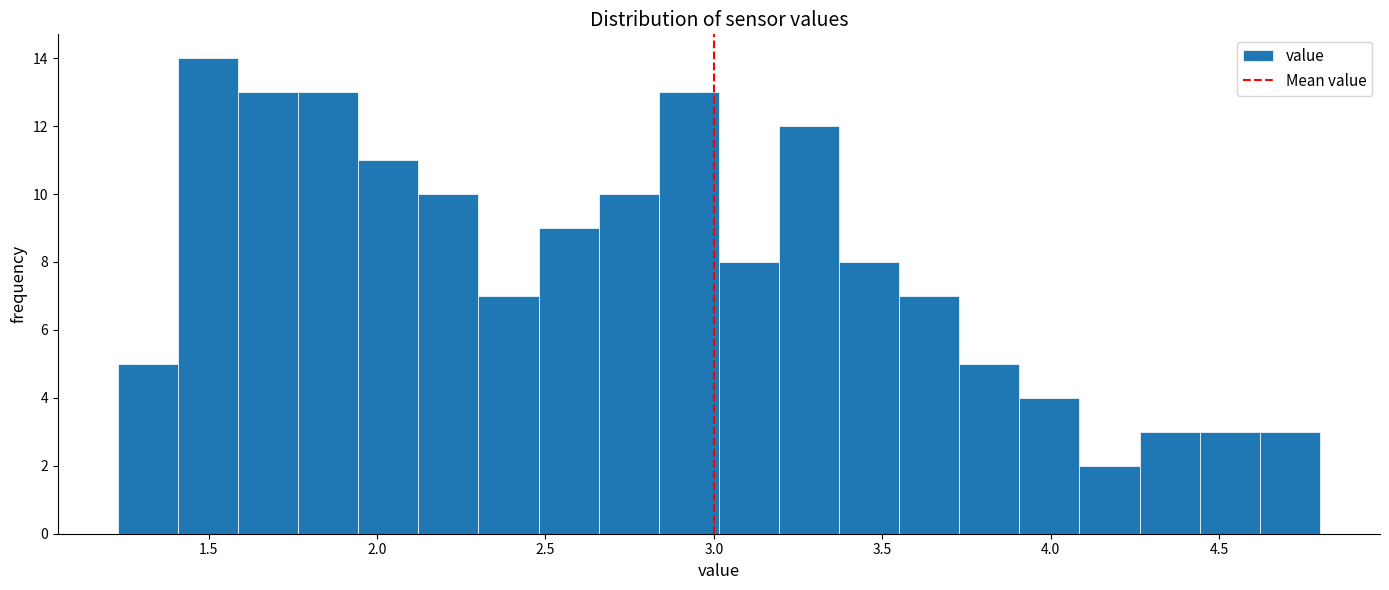

Around what value on the x-axis is the tallest bar? Give the approximate position of its centre, as read against the axis.

1.50